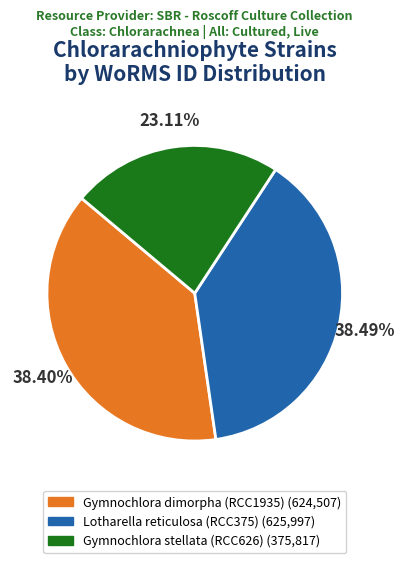

Do Gymnochlora dimorpha (RCC1935) and Gymnochlora stellata (RCC626) together represent more than half of the pie?

Yes